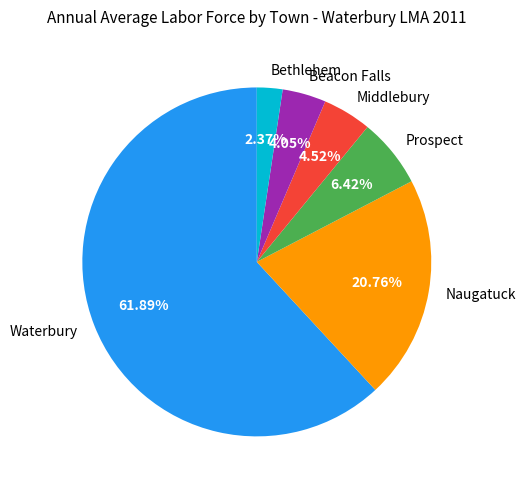

Which has a higher value, Prospect or Naugatuck?

Naugatuck